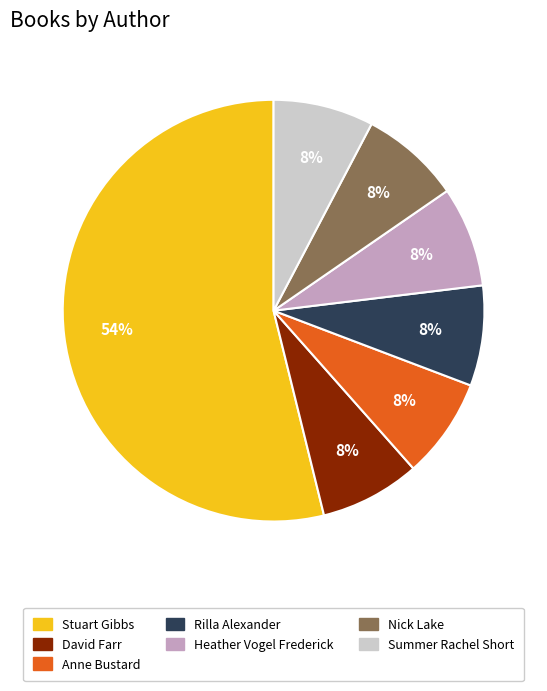

Which has a higher value, Stuart Gibbs or Nick Lake?

Stuart Gibbs